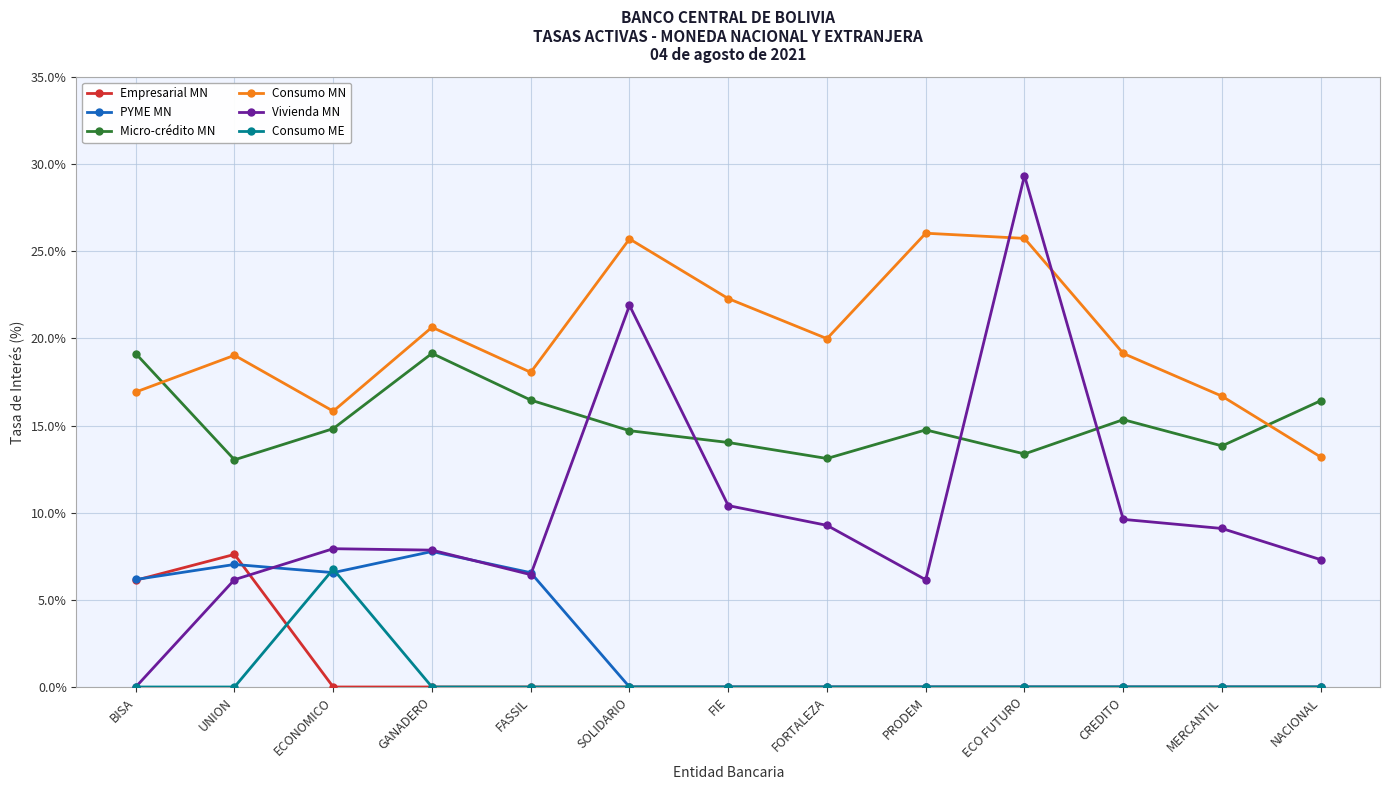

Between which two adjacent categories do Consumo MN and Vivienda MN first intersect?

PRODEM and ECO FUTURO